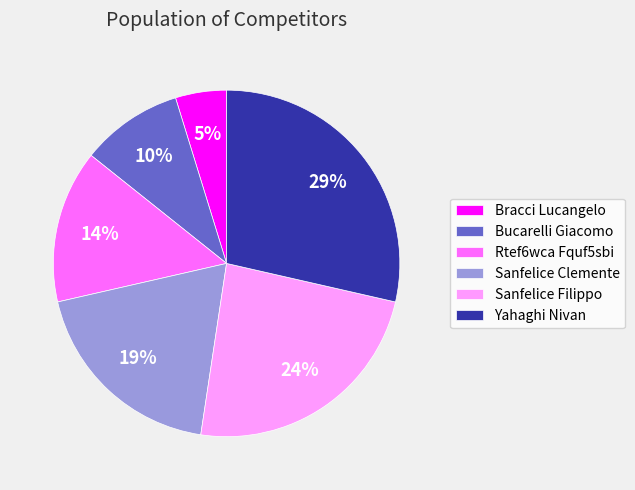

To the nearest percent, what is the average slice percentage?

17%